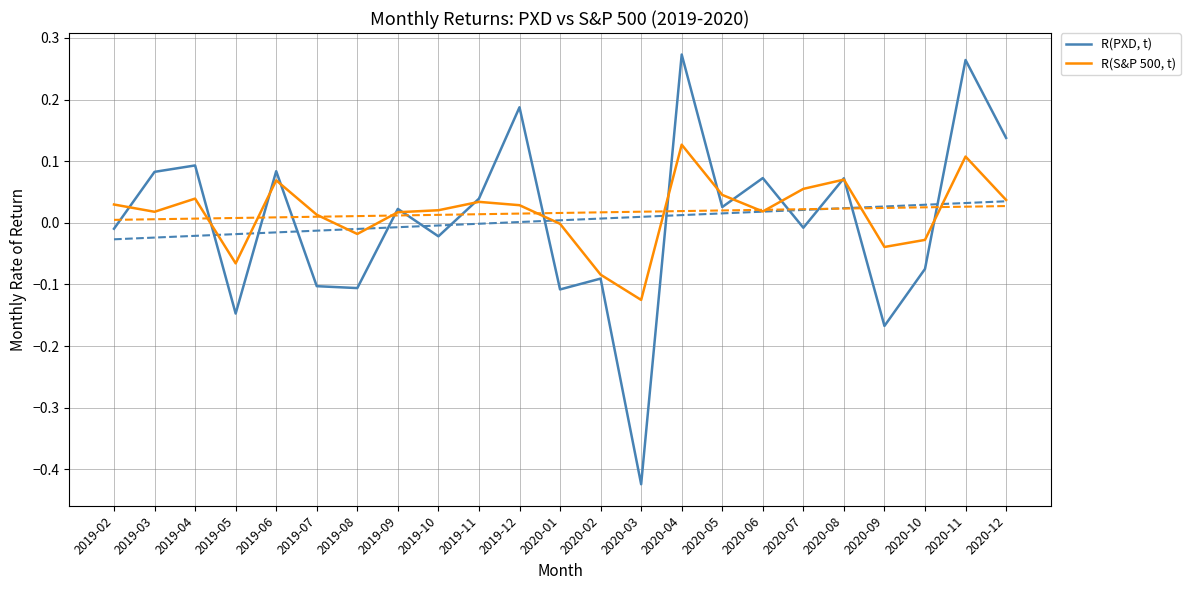

Reading left to right, transcribe all the data shown in this chart.

R(PXD, t): -0.0	0.1	0.1	-0.1	0.1	-0.1	-0.1	0.0	-0.0	0.0	0.2	-0.1	-0.1	-0.4	0.3	0.0	0.1	-0.0	0.1	-0.2	-0.1	0.3	0.1
R(S&P 500, t): 0.0	0.0	0.0	-0.1	0.1	0.0	-0.0	0.0	0.0	0.0	0.0	-0.0	-0.1	-0.1	0.1	0.0	0.0	0.1	0.1	-0.0	-0.0	0.1	0.0